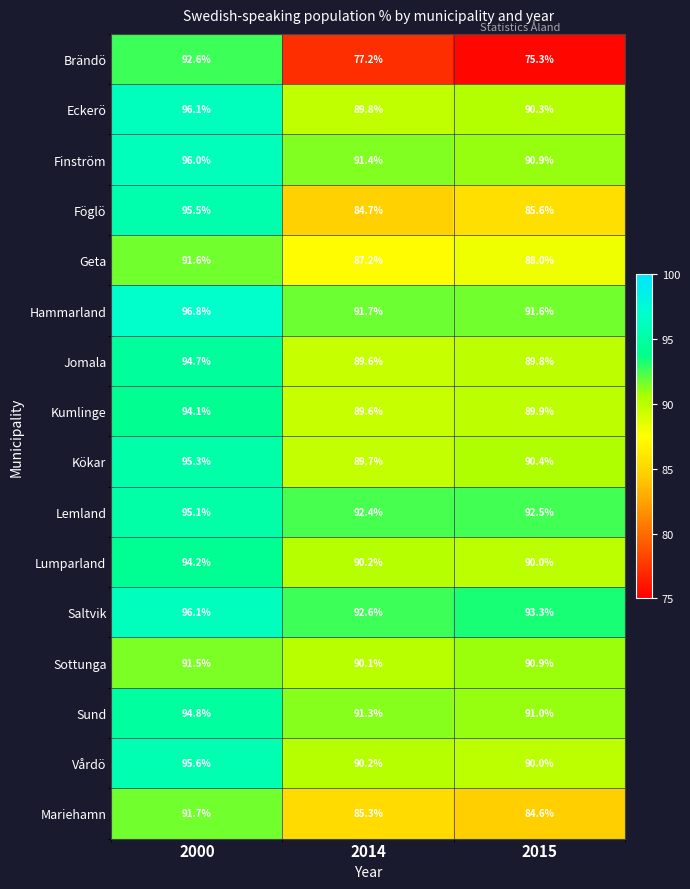

What is the difference between the maximum and minimum values in the Vårdö series?

5.6